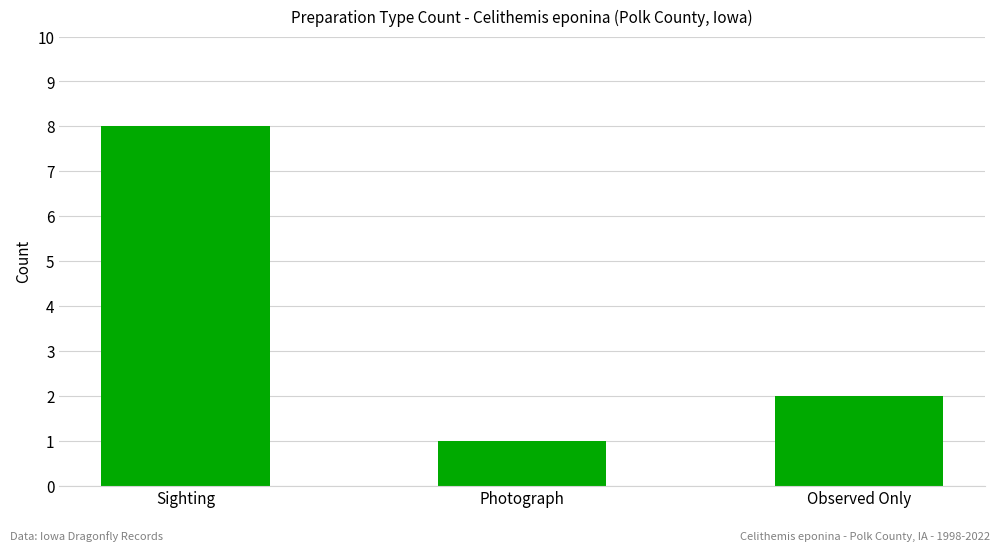

What is the ratio of the value at Sighting to the value at Observed Only?

4.0